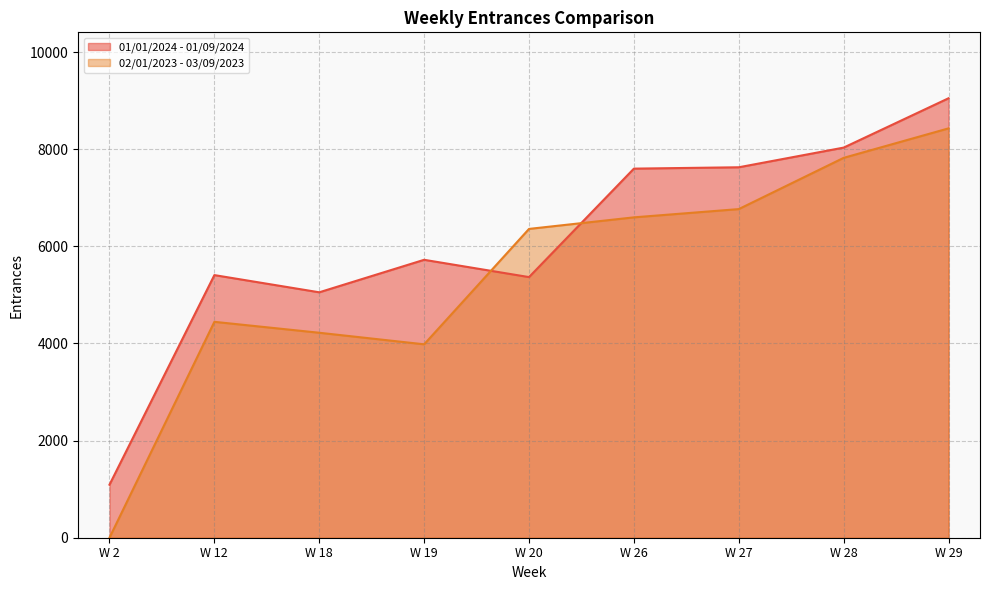

At how many categories does at least one series exceed 8202?

1